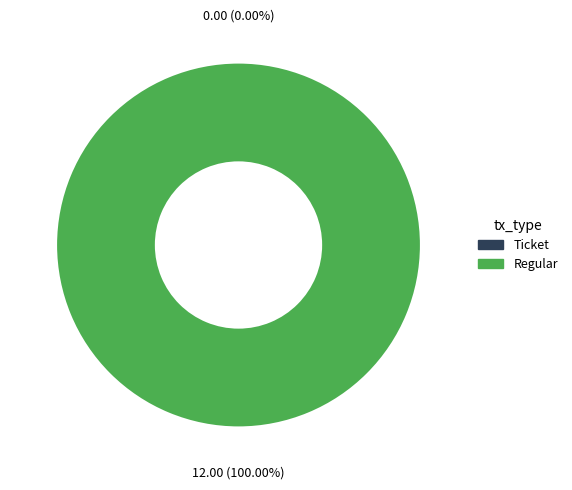

What is the smallest slice in the pie chart?

Ticket (io_index=0)